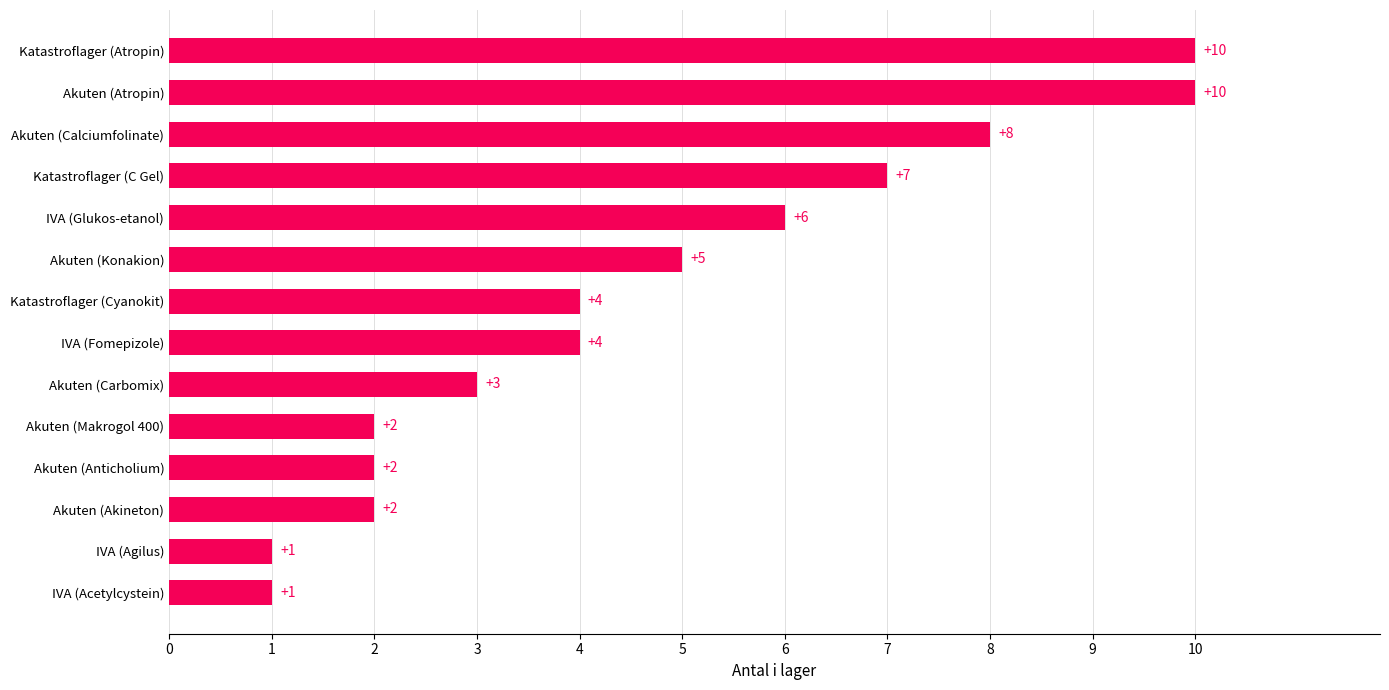

Count the values in the range 2 to 7.

9